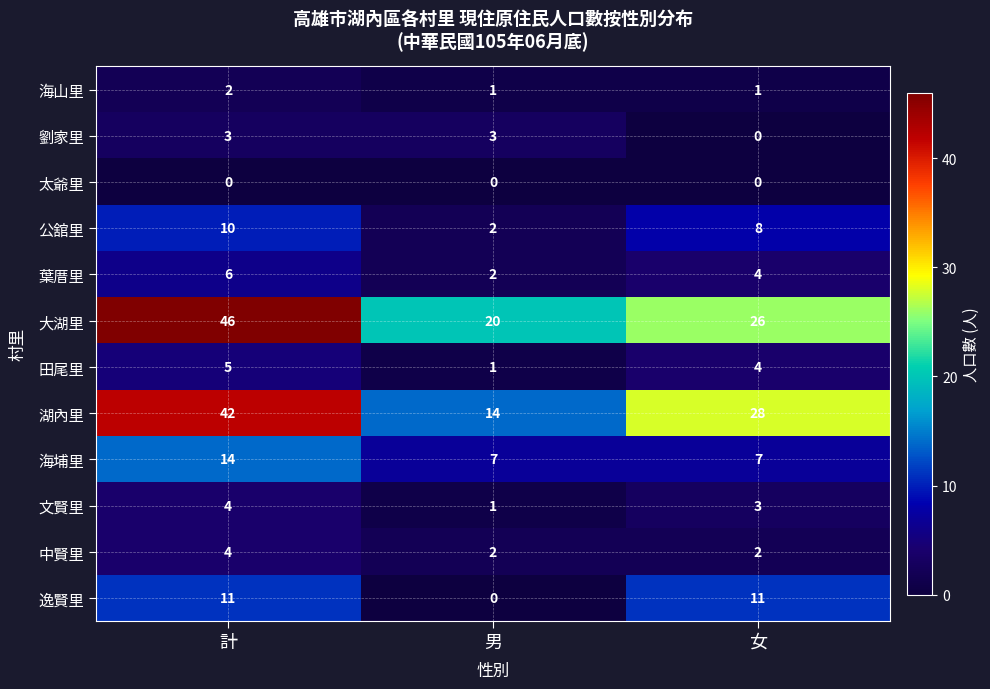

At which category is the sum across all series the highest?

計